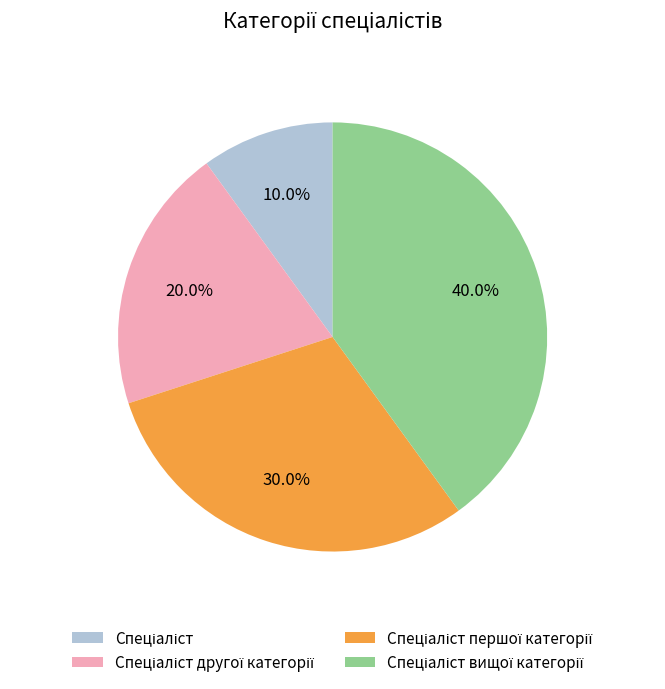

Is there a majority slice in this chart?

No